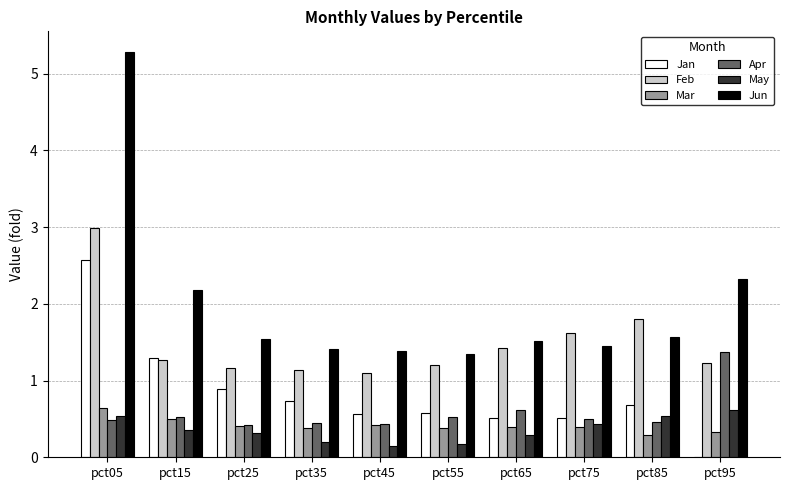

What is the maximum value for Jan?

2.6